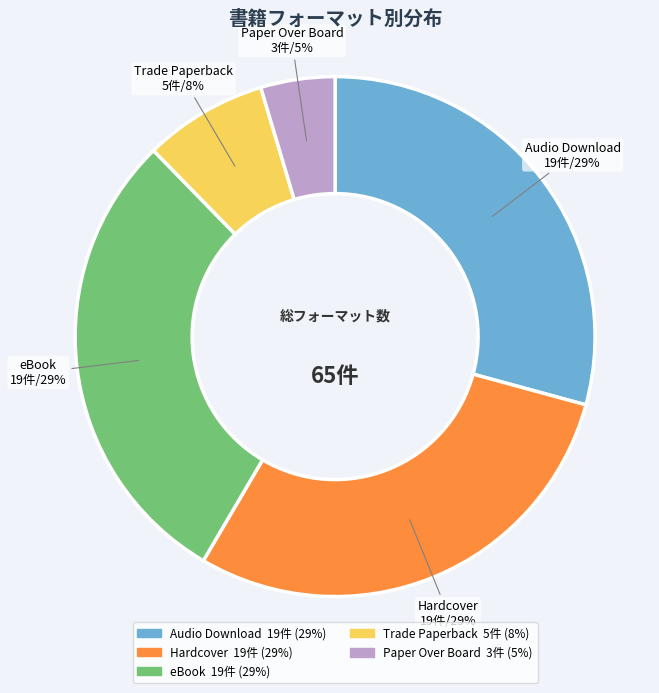

Do Hardcover and Audio Download together represent more than half of the pie?

Yes